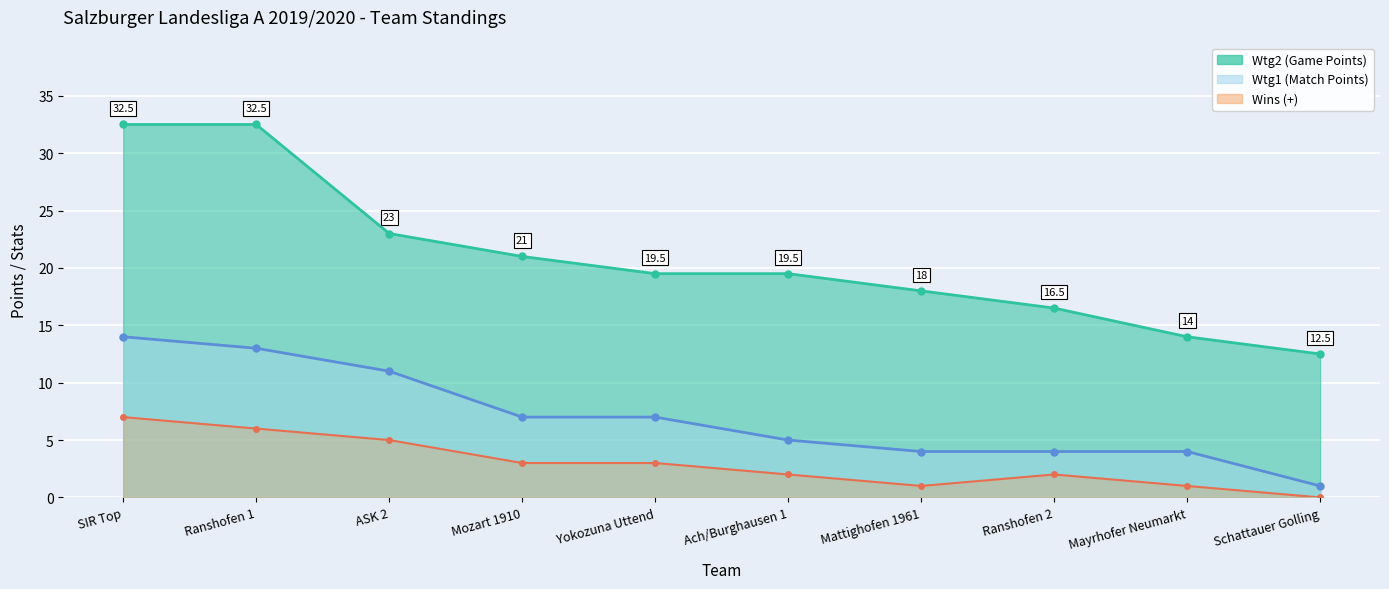

Between Mozart 1910 and Ach/Burghausen 1, which is larger?

Mozart 1910